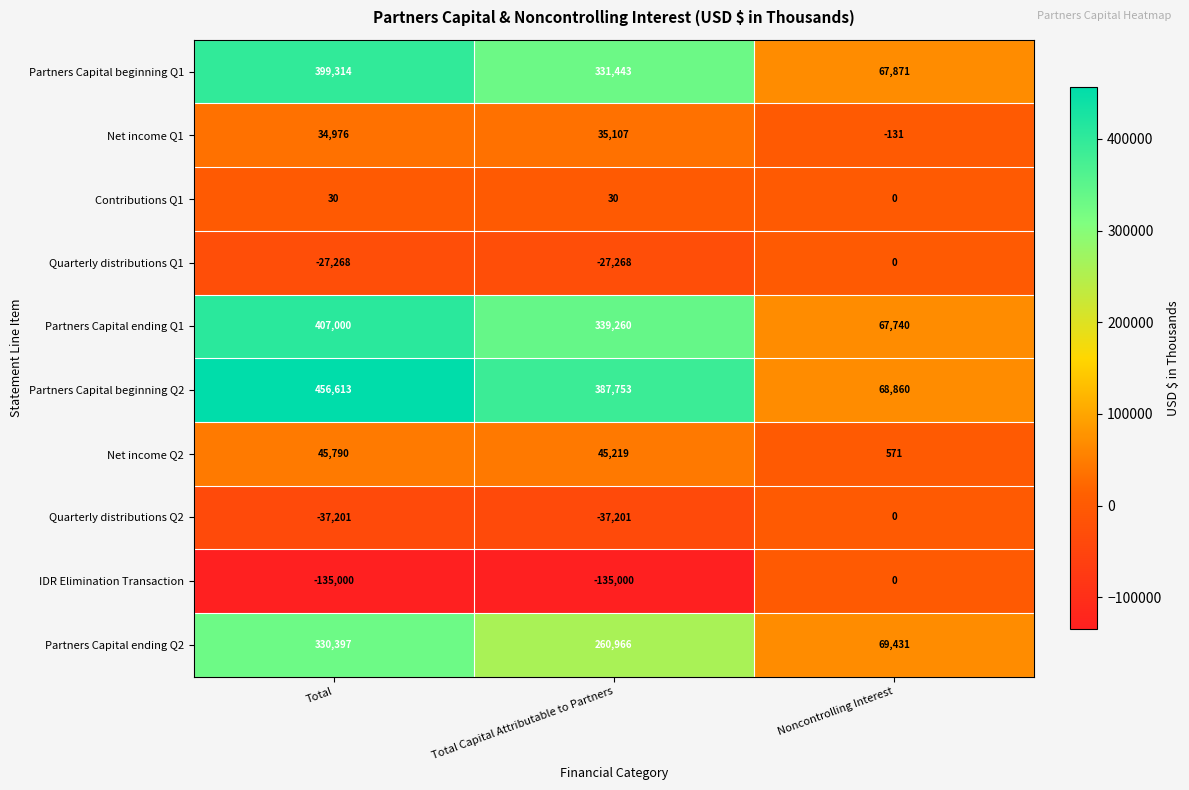

Count the Quarterly distributions Q2 values in the range -37201 to 0.

3